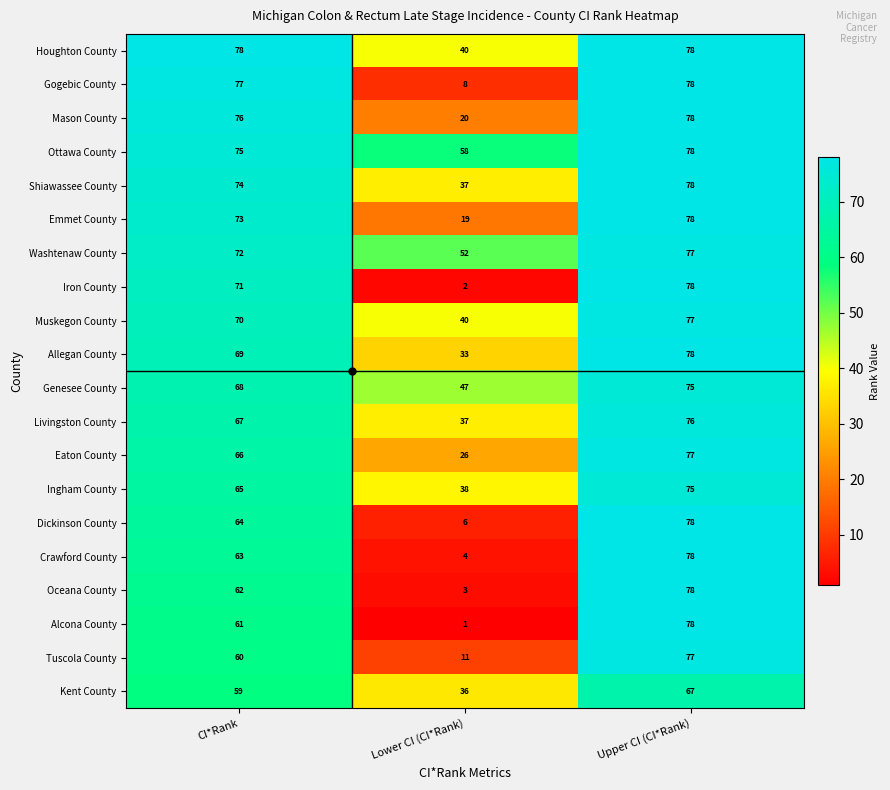

What is the greatest value displayed?

78